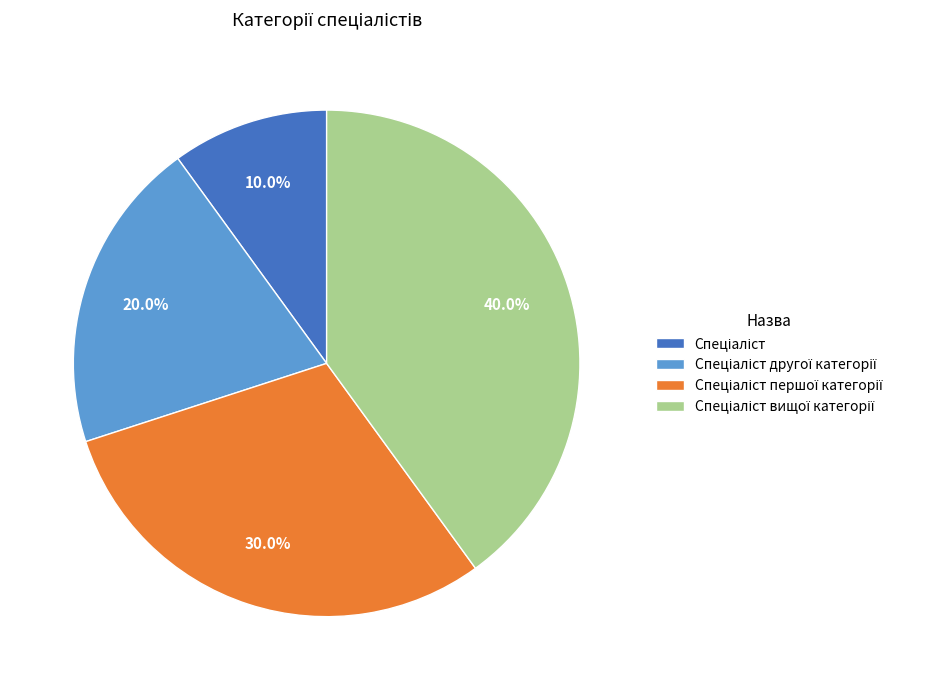

Does any single category account for the majority?

No